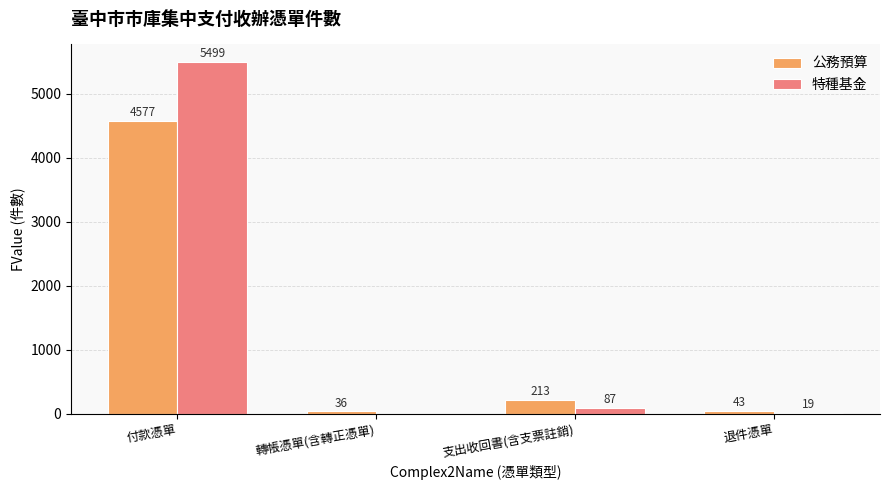

True or false: 特種基金 has a value of 2013 at 轉帳憑單(含轉正憑單).

False